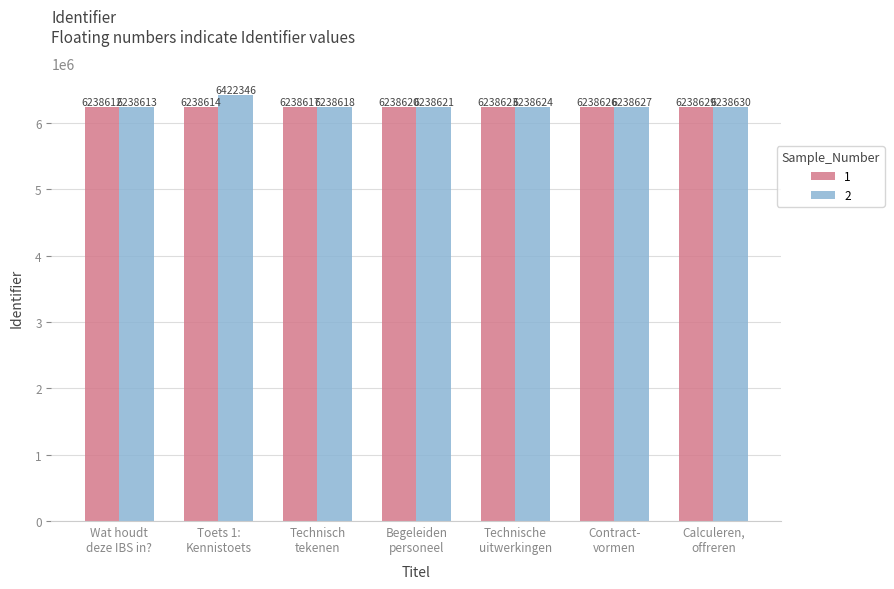

List the series in order of their peak value, highest first.

2, 1